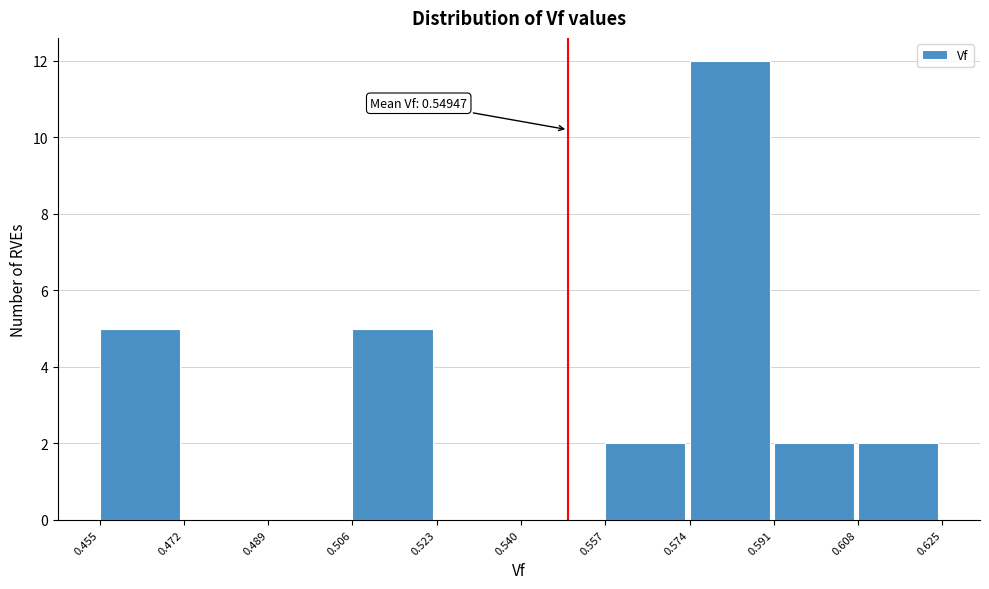

Which range on the x-axis has the tallest bar?

0.574 to 0.591